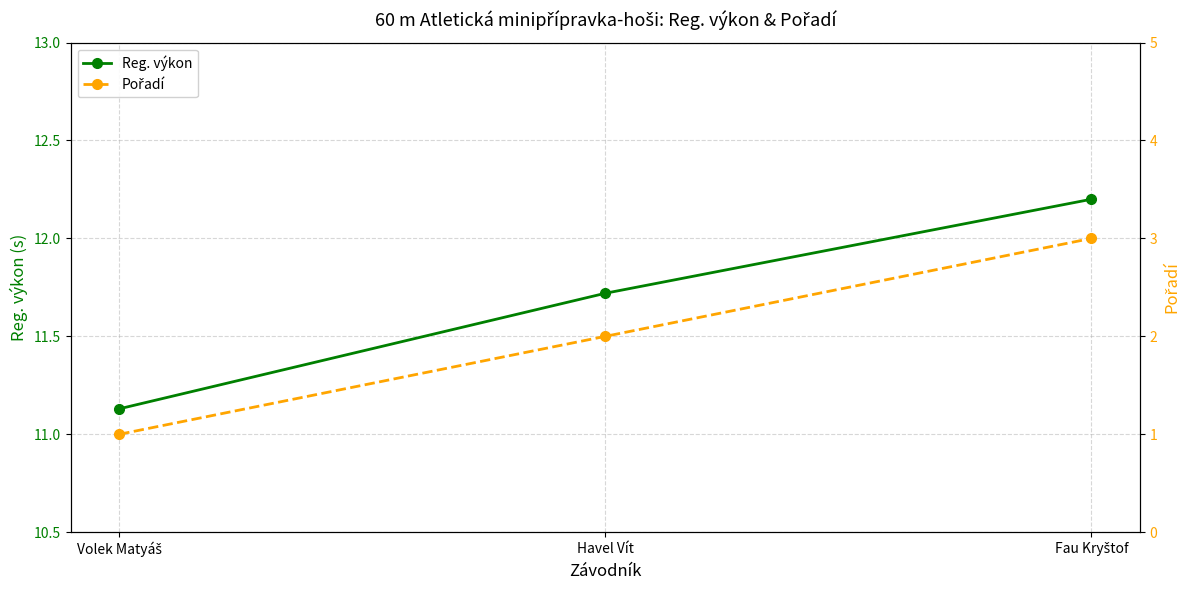

What is the total value across all series at Fau Kryštof?

15.2